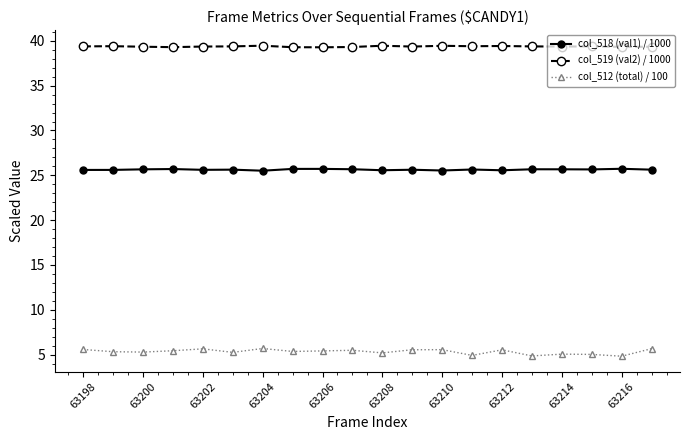

What is the minimum value for col_519 (val2) / 1000?

39.3